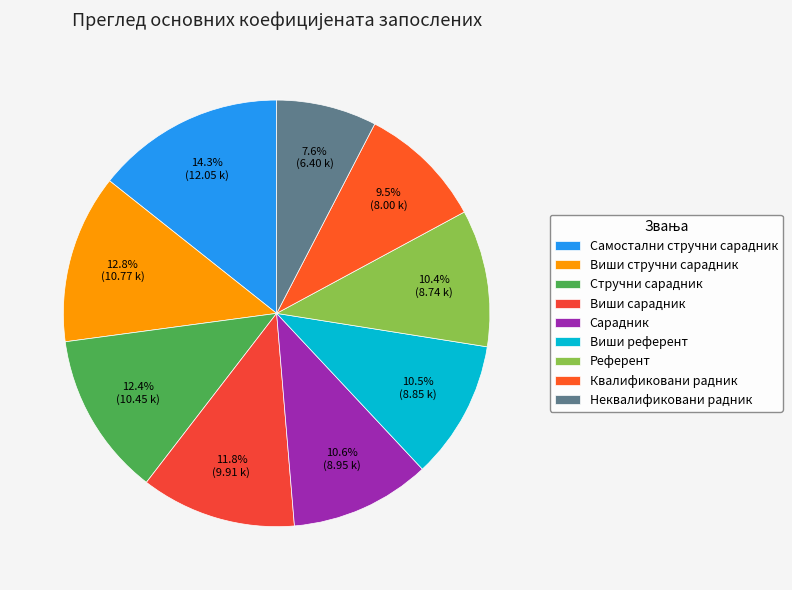

To the nearest percent, what is the difference between the largest and smallest slice percentages?

7%